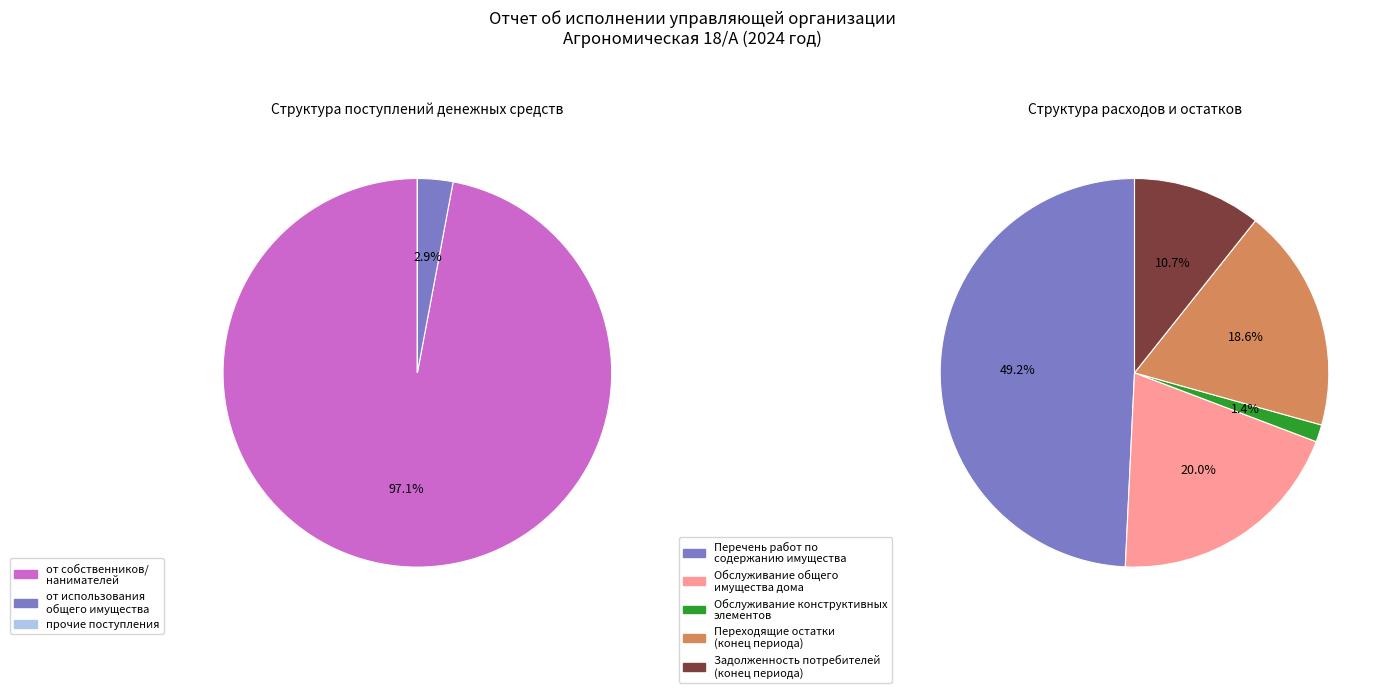

The Годовая фактическая стоимость (Перечень) slice represents 8% of the pie. True or false?

False